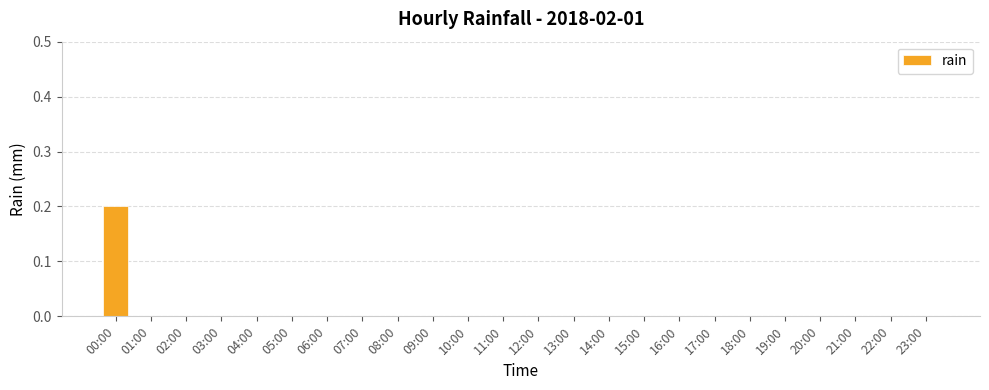

Count the values in the range 0 to 1.

24